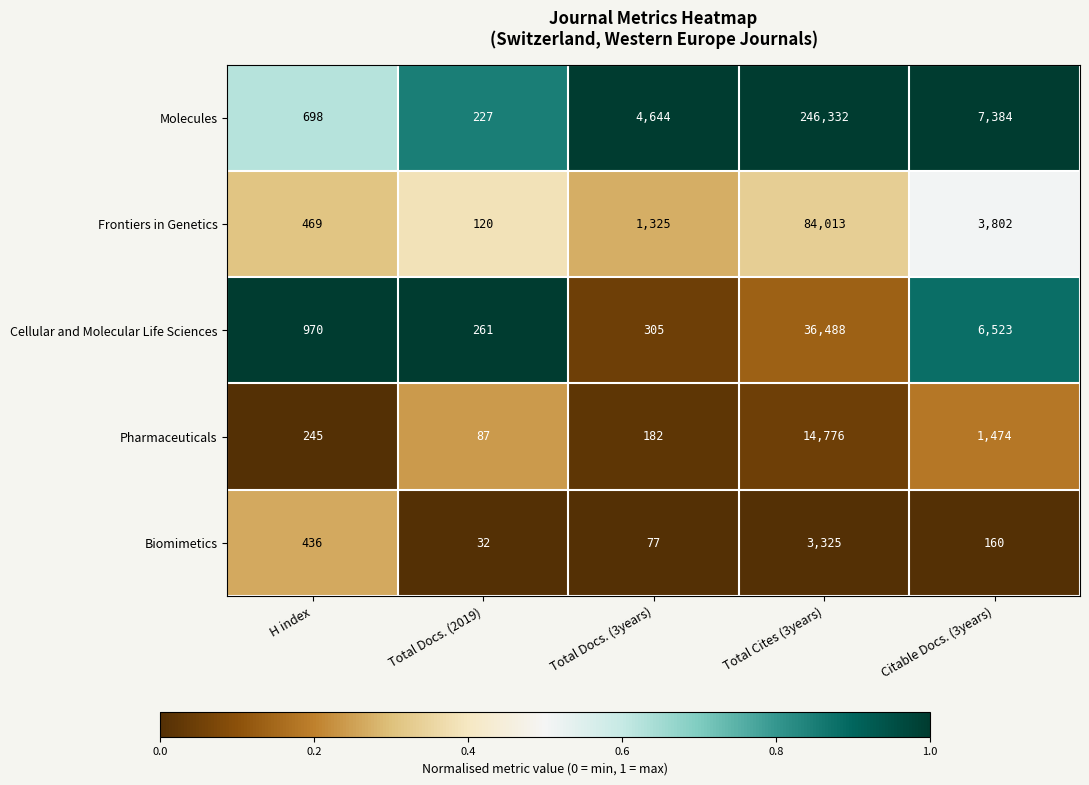

What is the total value across all series at Total Docs. (3years)?

6533